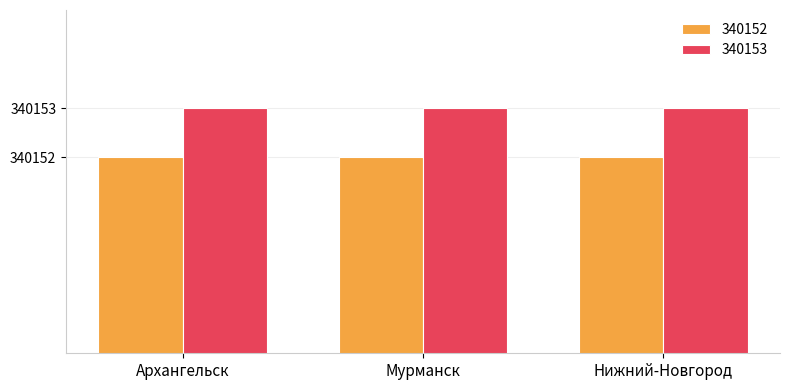

At how many categories does at least one series exceed 340152?

3